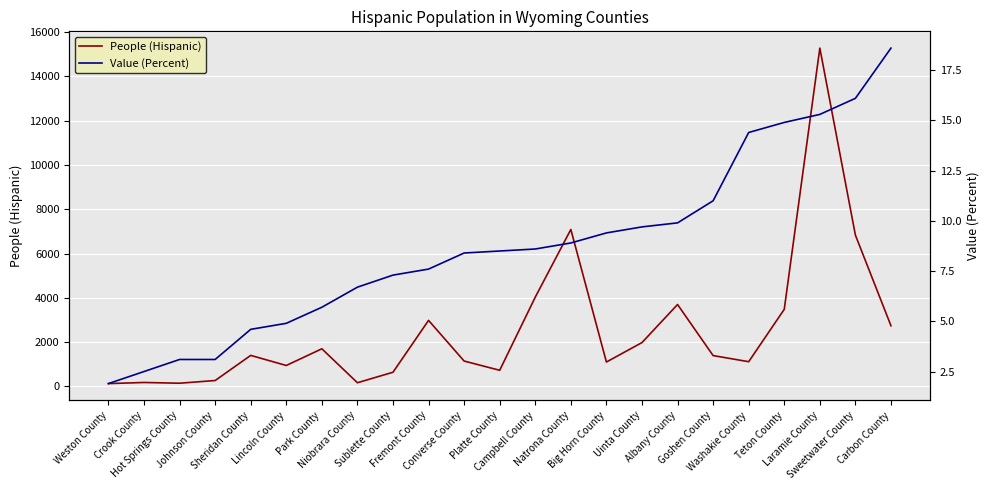

At which category is the sum across all series the highest?

Laramie County